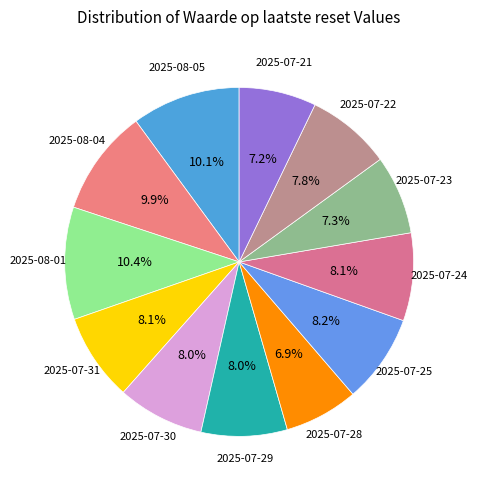

How many slices are in this pie chart?

12